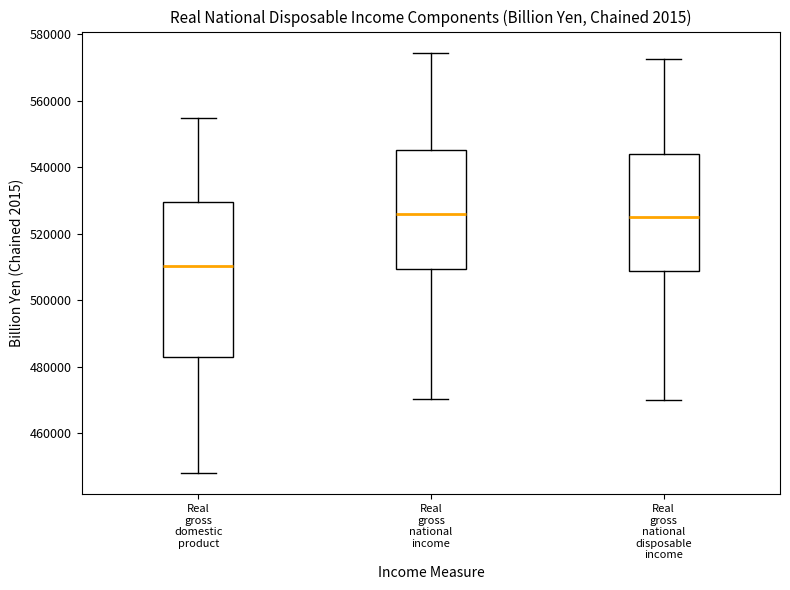

Which box's median line is the lowest?

Real gross domestic product